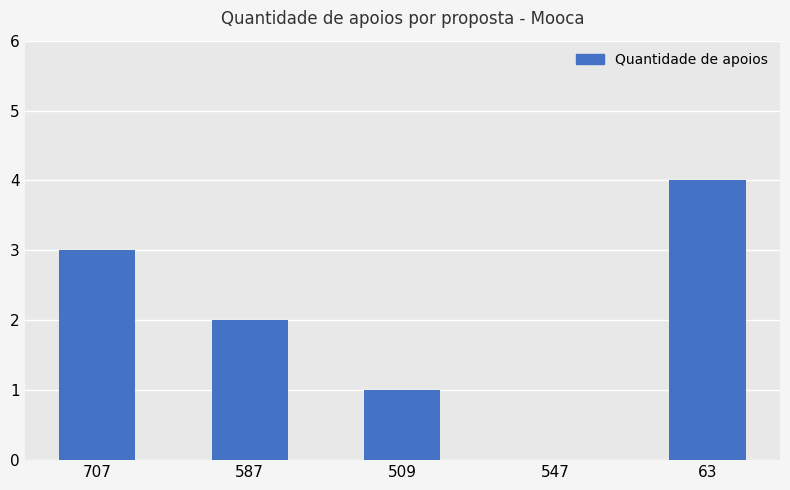

The chart shows a value of 1 at 587. True or false?

False